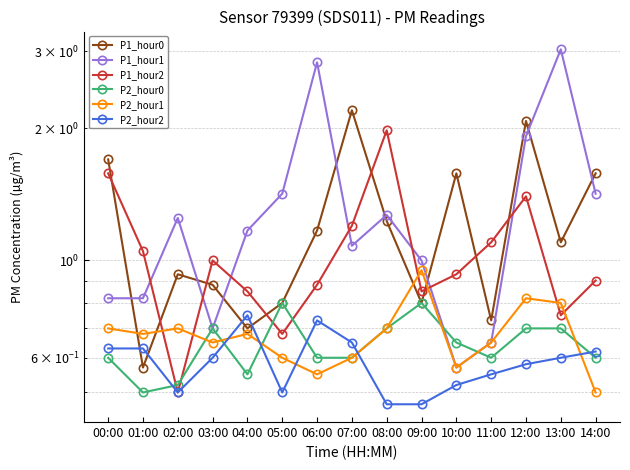

True or false: P2_hour2 and P1_hour2 intersect in this chart.

False